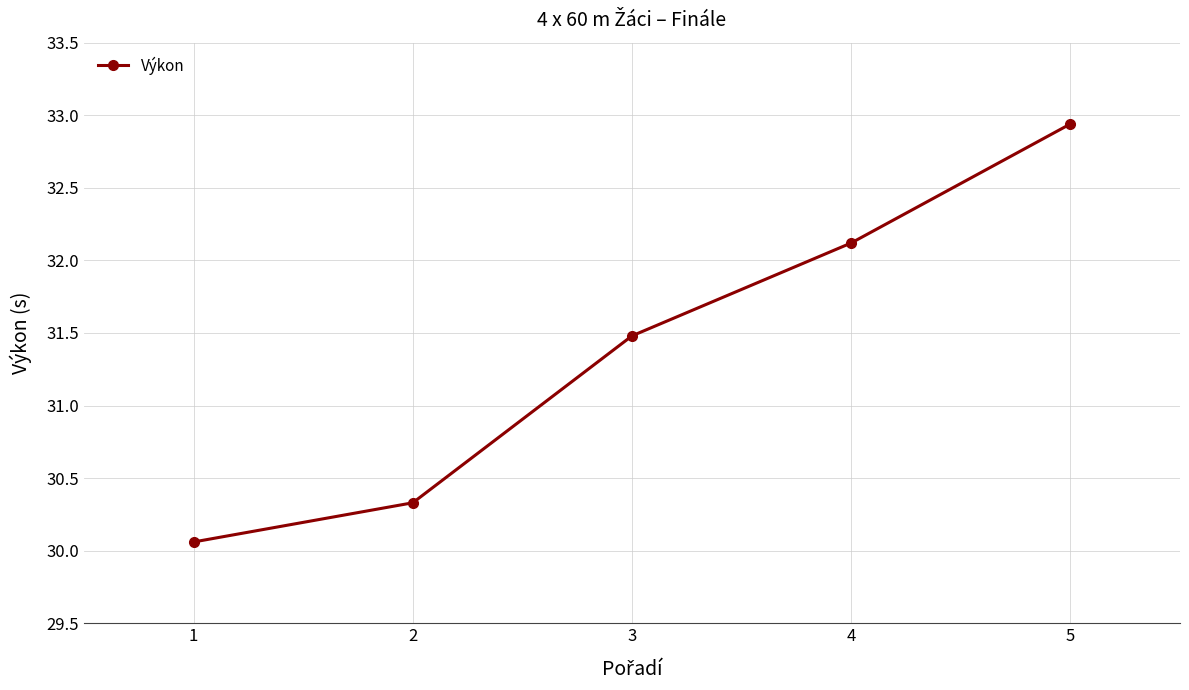

Which category has the highest value across all series?

5